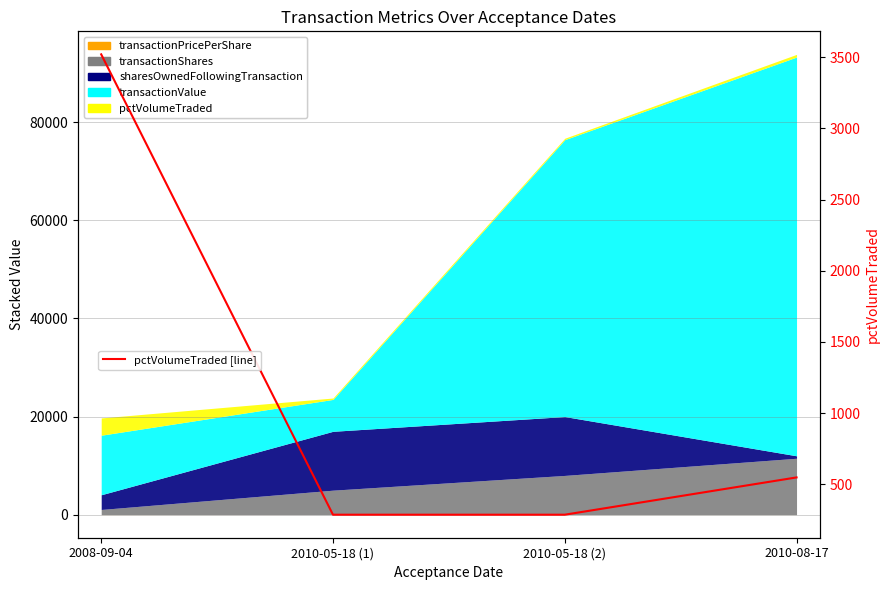

The value at 2010-05-18 (1) is 286. True or false?

True